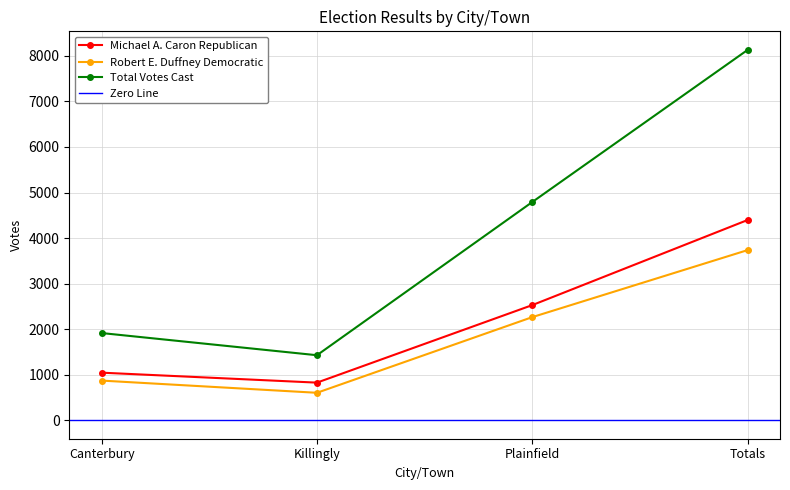

At Killingly, list the series in order from largest to smallest.

Total Votes Cast, Michael A. Caron Republican, Robert E. Duffney Democratic